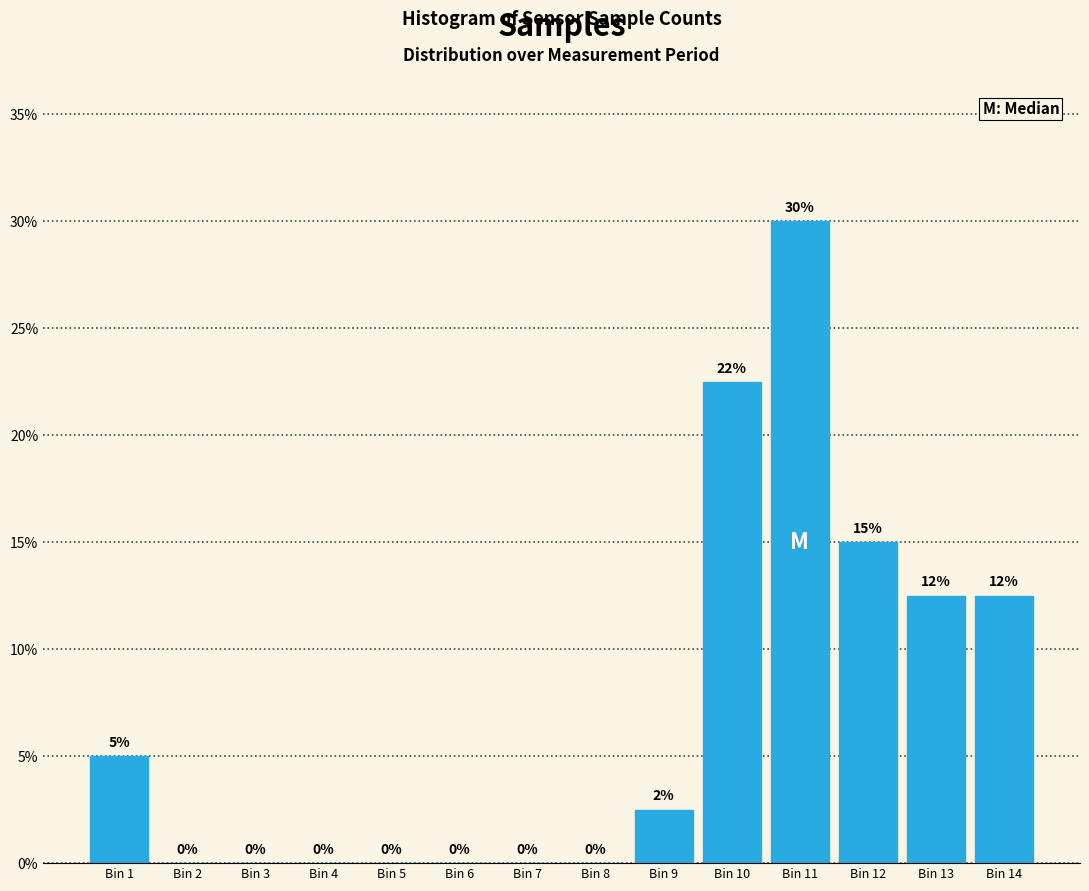

At which category does the chart reach its peak across all series?

Bin 11